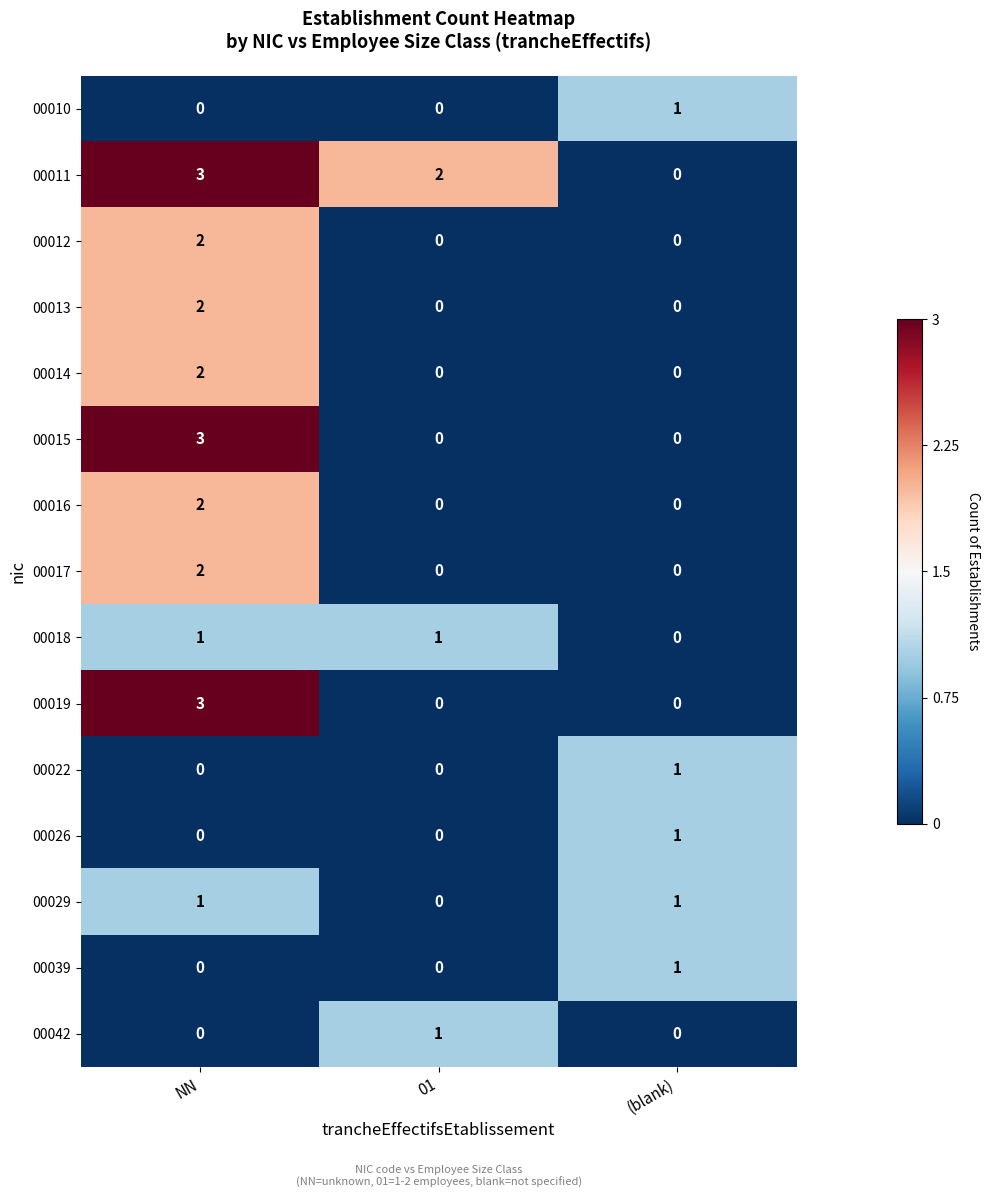

Which label corresponds to the largest value in the chart?

NN